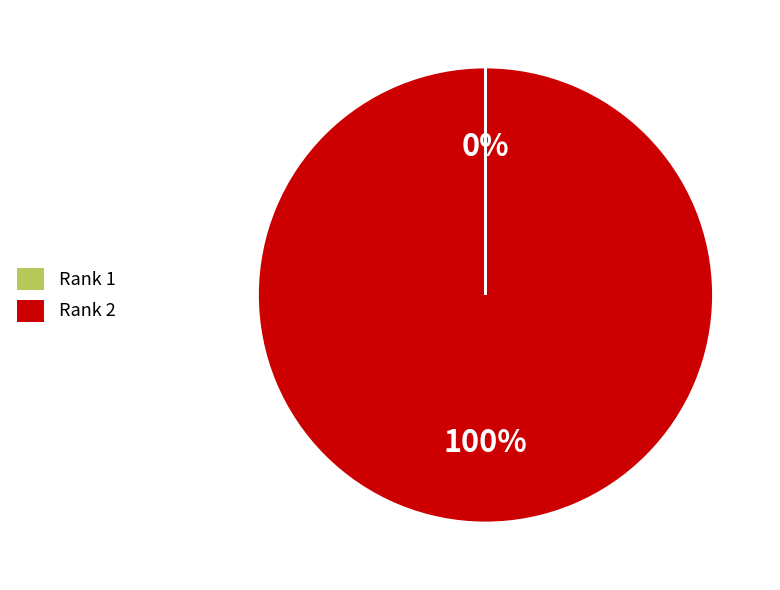

To the nearest percent, what is the average slice percentage?

50%